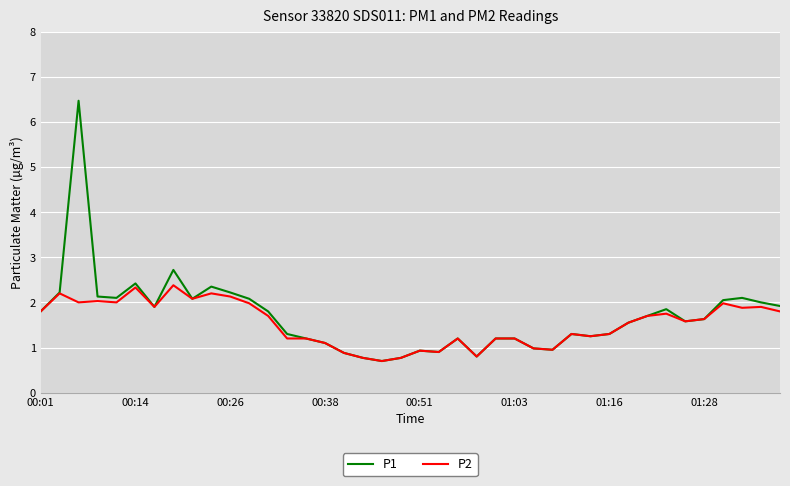

What is the minimum value shown in the chart?

0.7